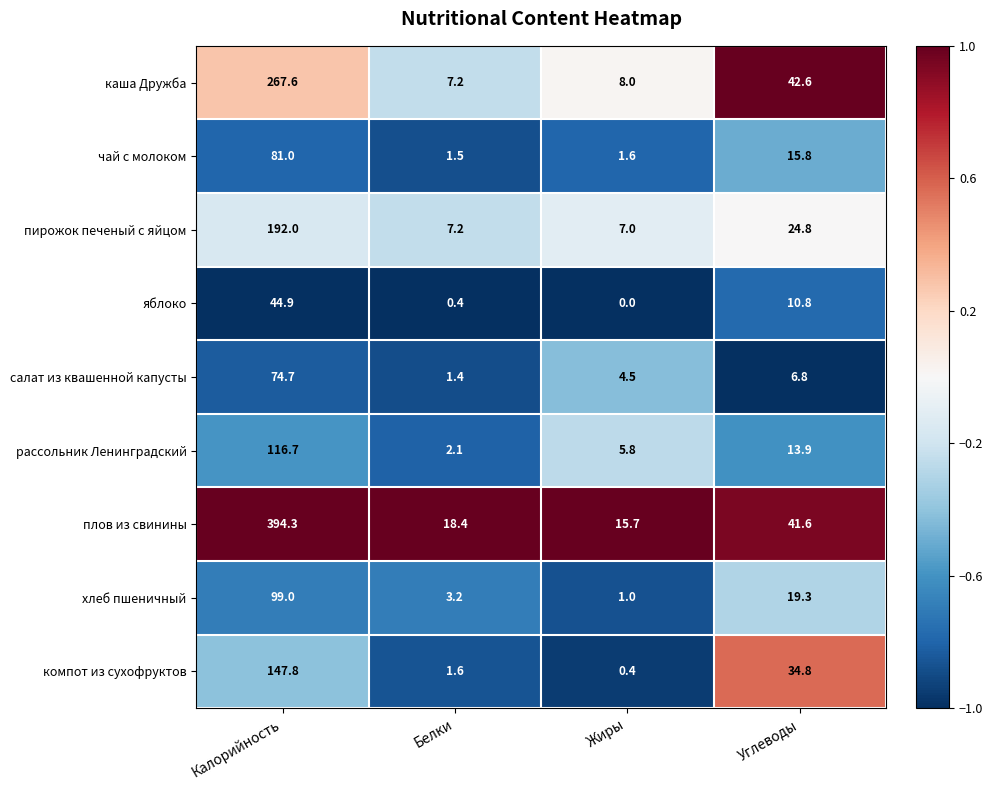

Which label corresponds to the smallest value in the chart?

Жиры